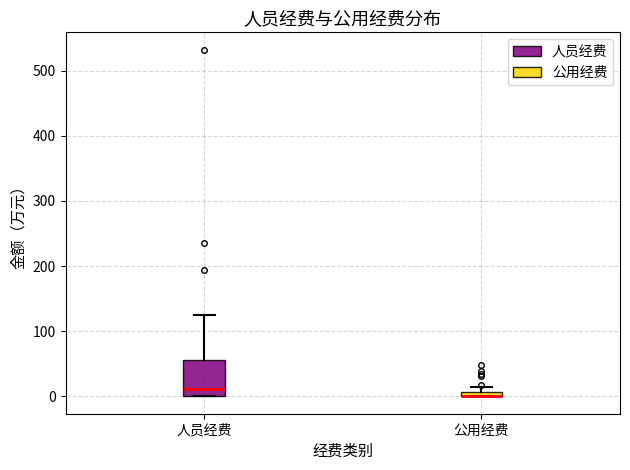

Where is the upper edge of the box for 公用经费 on the y-axis? The values are not printed on the chart, so give them approximately, as read against the axis.

10